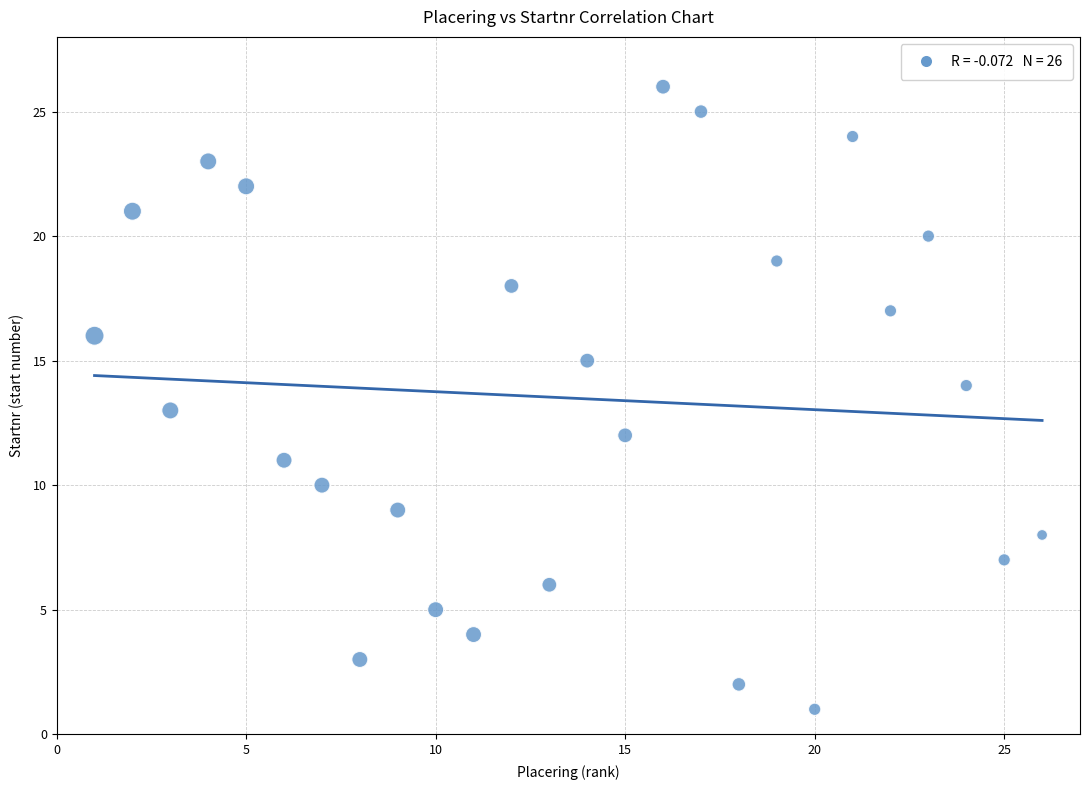

What is the range of Y values (max minus min)?

25